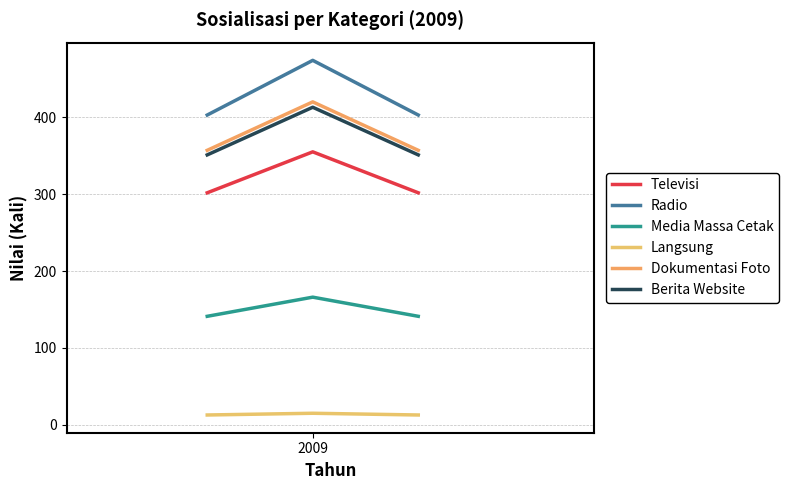

What are all the series names shown in the legend?

Televisi, Radio, Media Massa Cetak, Langsung, Dokumentasi Foto, Berita Website